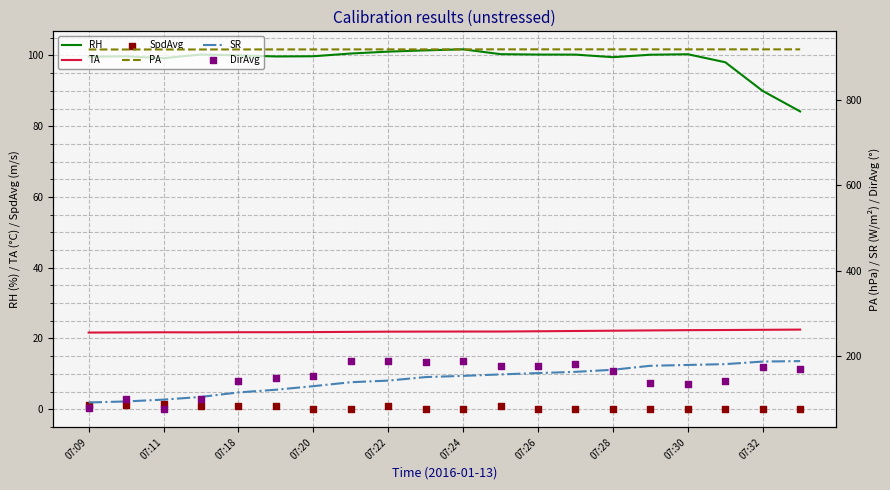

Which series has the largest total across all categories?

PA